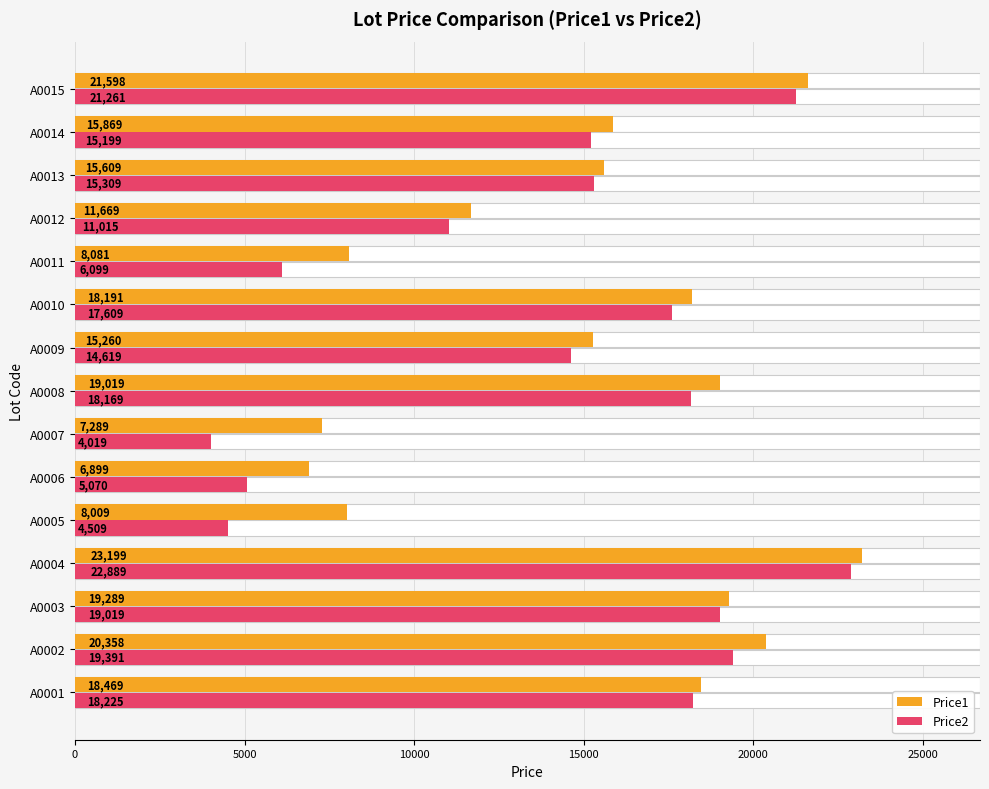

List the series in order of their overall mean, highest first.

Price1, Price2